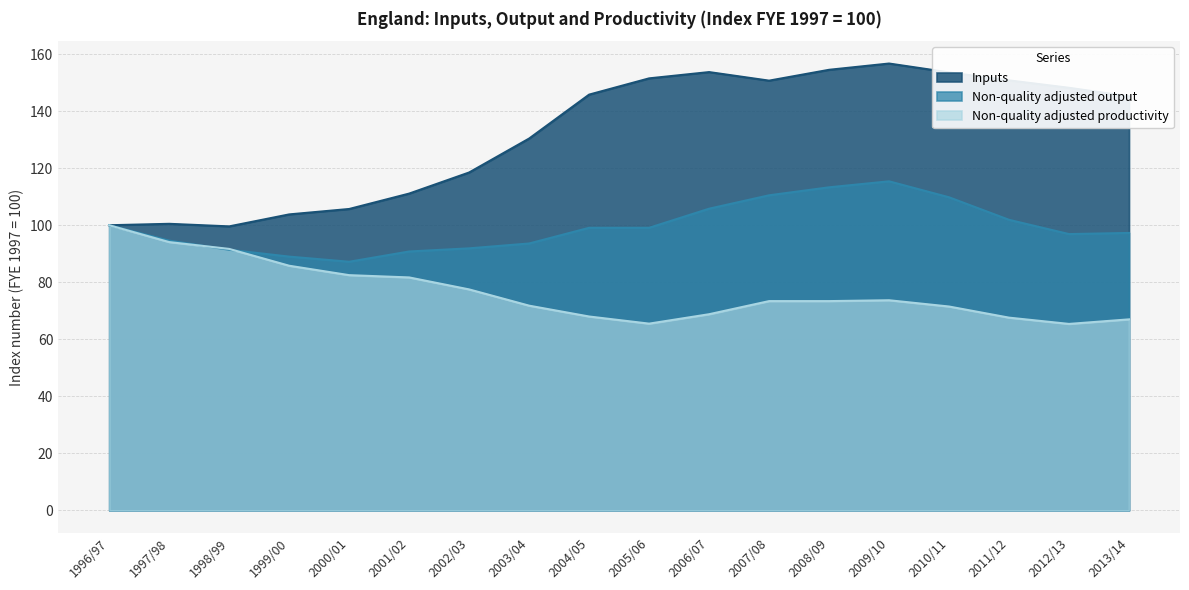

What is the label of the 12th point from the left?

2007/08